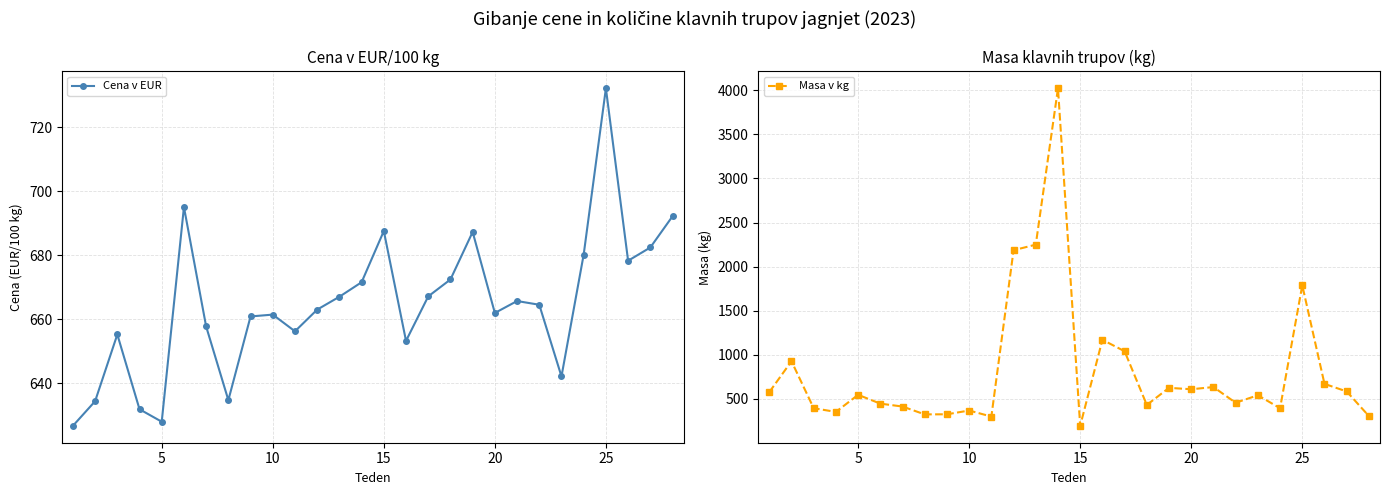

True or false: Cena v EUR and Masa v kg cross at least once.

True